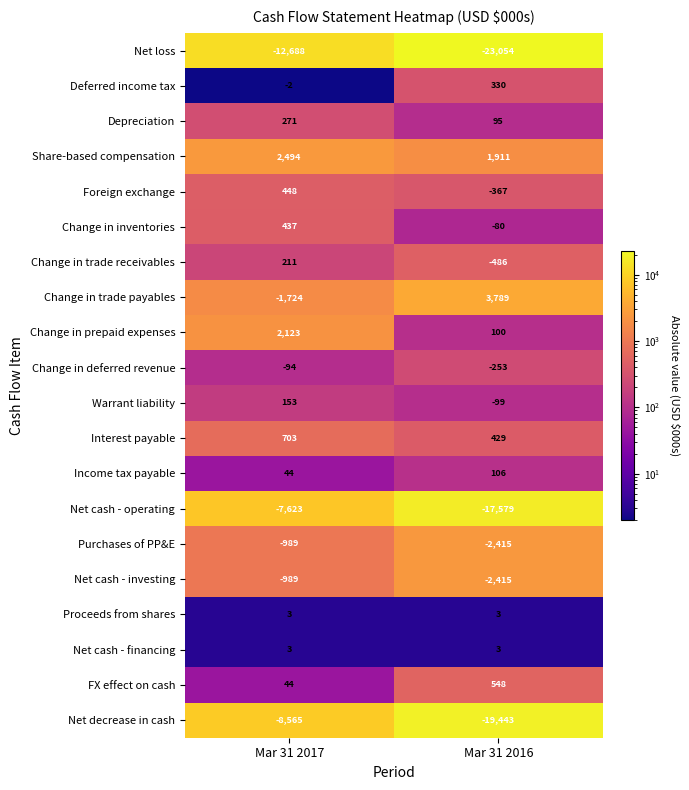

Which category has the lowest value across all series?

Mar 31 2016